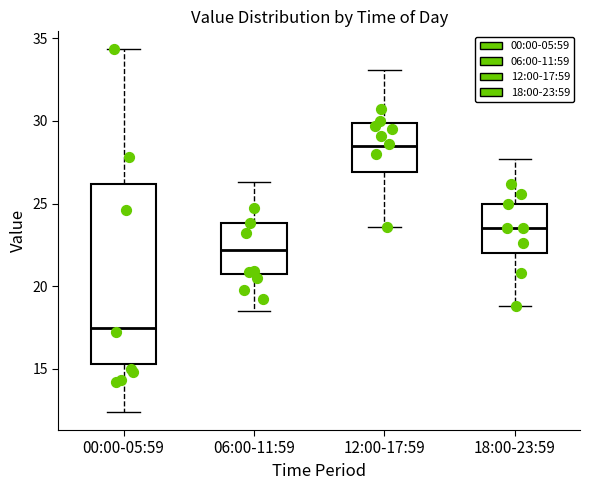

Which box has the highest median line?

12:00-17:59